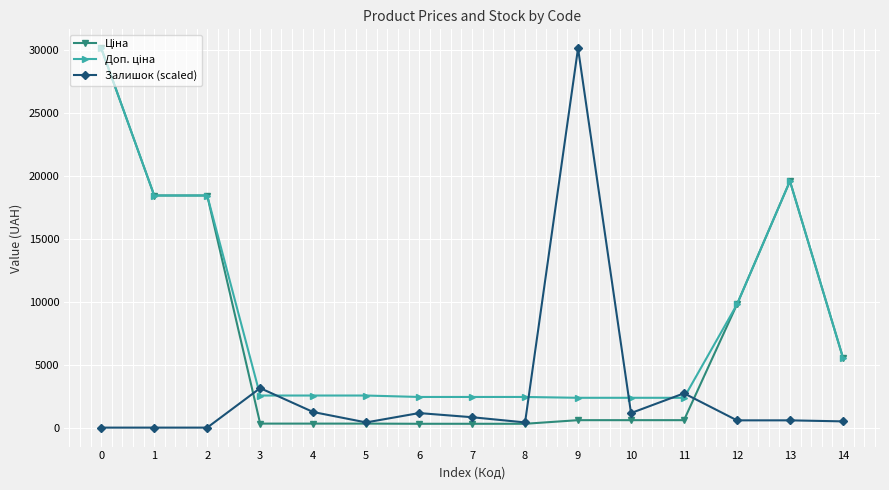

What is the greatest value displayed?

30102.8